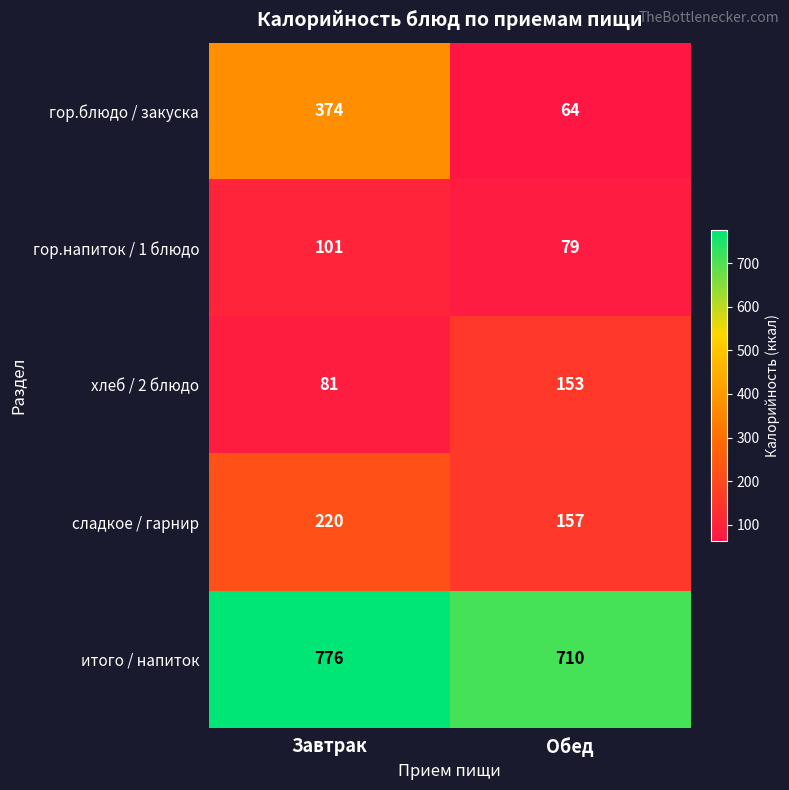

Reading left to right, transcribe all the data shown in this chart.

гор.блюдо / закуска: 374	64
гор.напиток / 1 блюдо: 101	79
хлеб / 2 блюдо: 81	153
сладкое / гарнир: 220	157
итого / напиток: 776	710